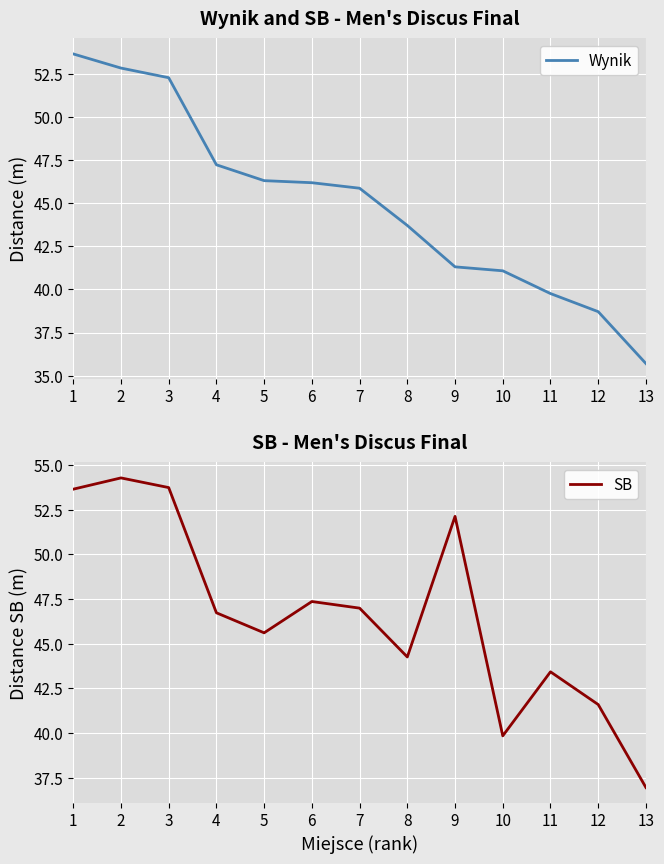

At which label does Wynik reach its minimum?

13